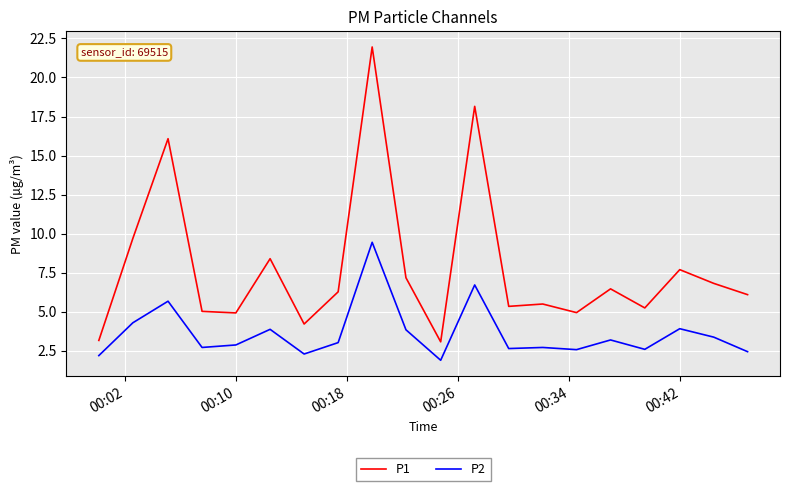

What is the difference between the maximum and minimum values in the P1 series?

18.9